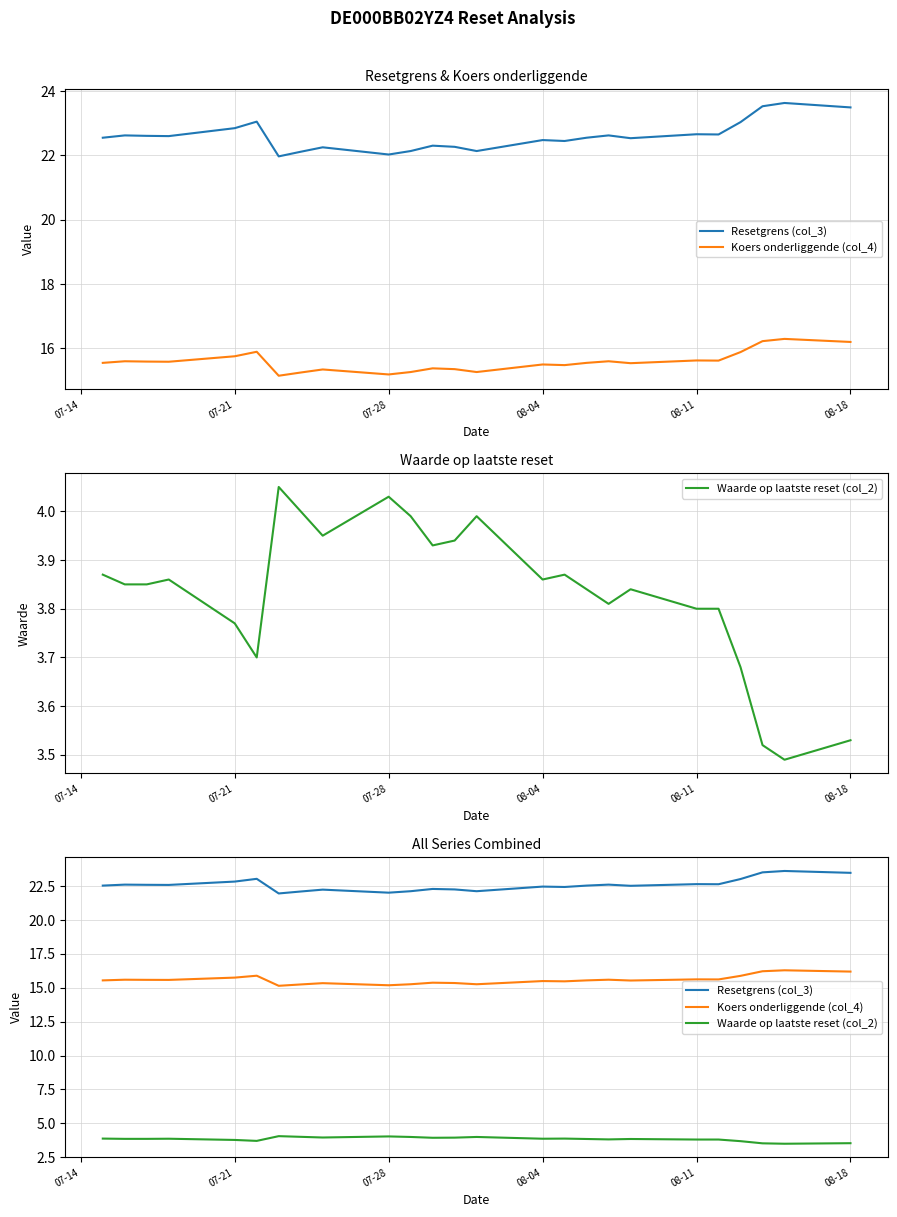

Is it true that Resetgrens (col_3) equals 14.8 at 6?

False